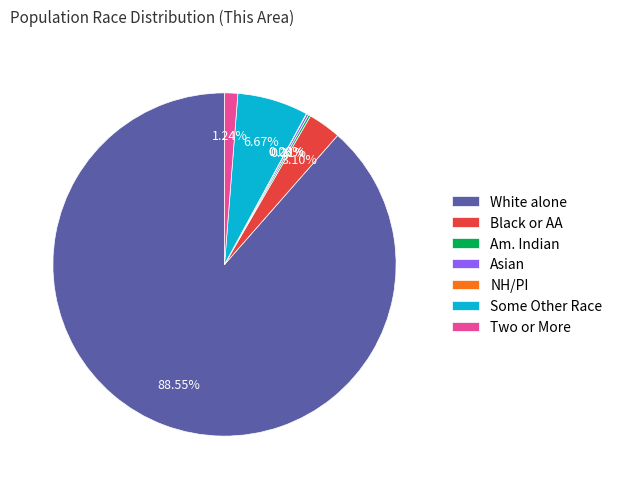

Which category has the biggest portion of the pie?

White alone